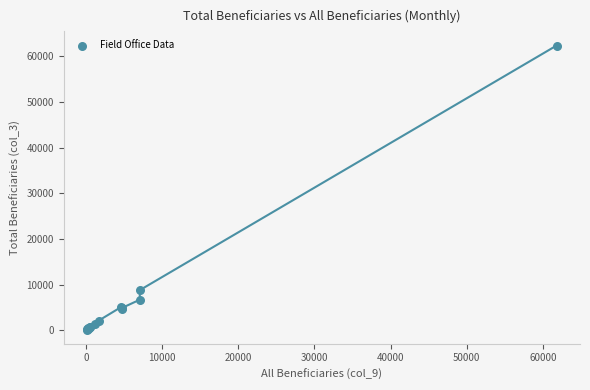

What Y value in the scatter plot is closest to 31250?

8830